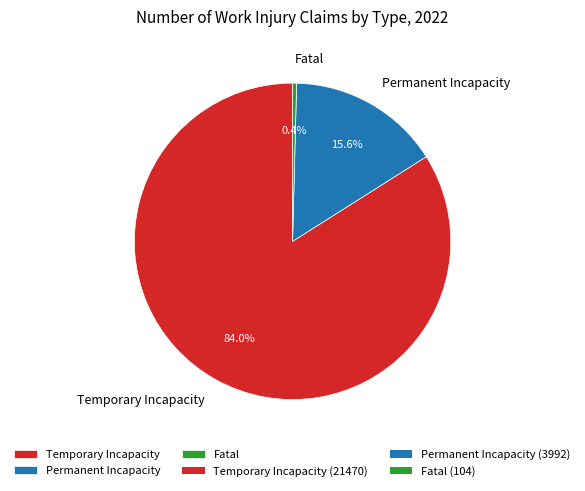

Rank the categories by value from lowest to highest.

Fatal, Permanent Incapacity, Temporary Incapacity